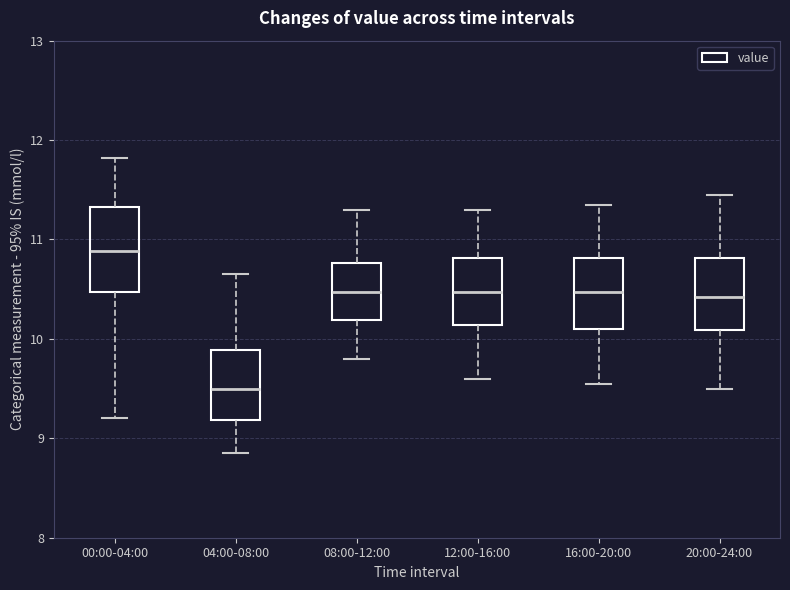

Which box has the lowest median line?

04:00-08:00